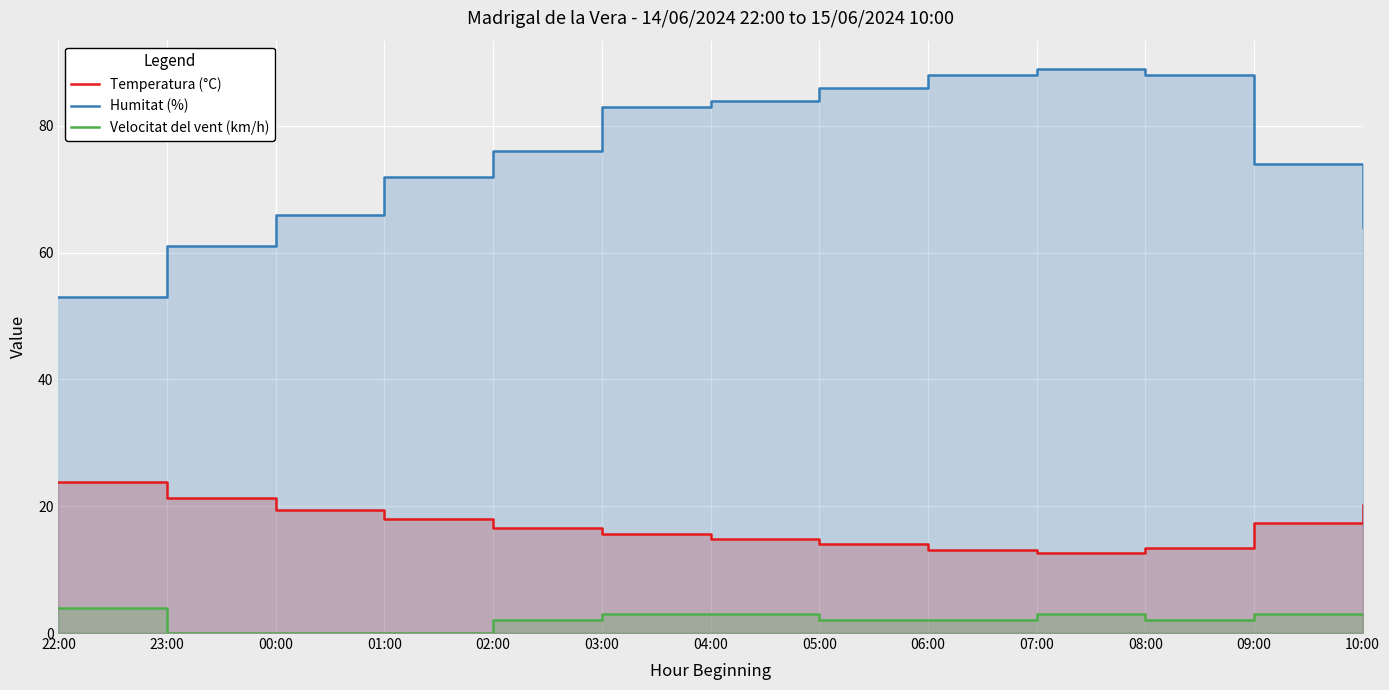

Which category has the highest value across all series?

07:00